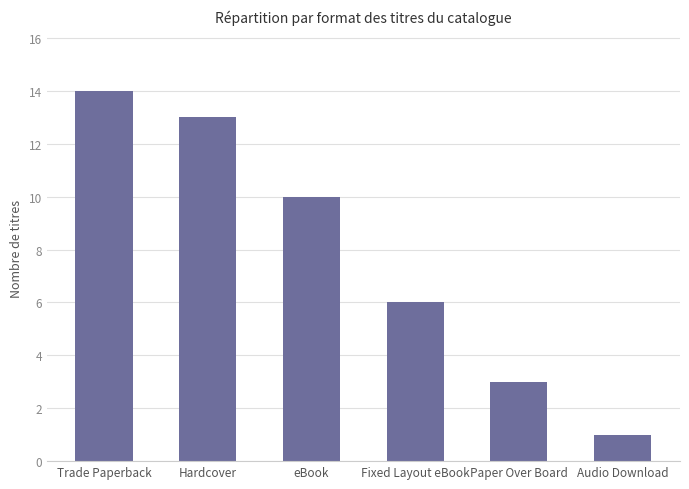

At which category does the chart reach its peak across all series?

Trade Paperback